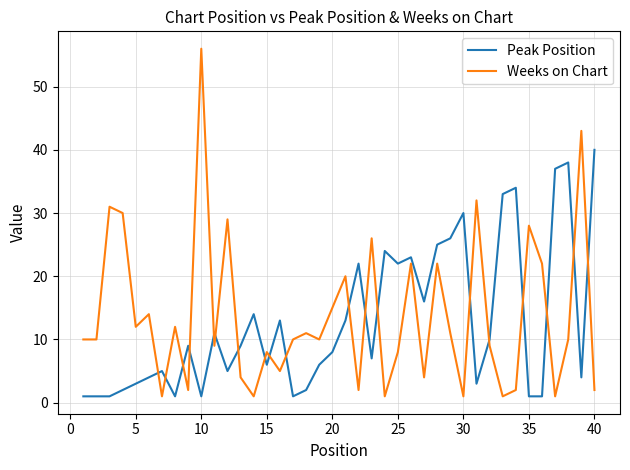

True or false: Peak Position and Weeks on Chart cross at least once.

True